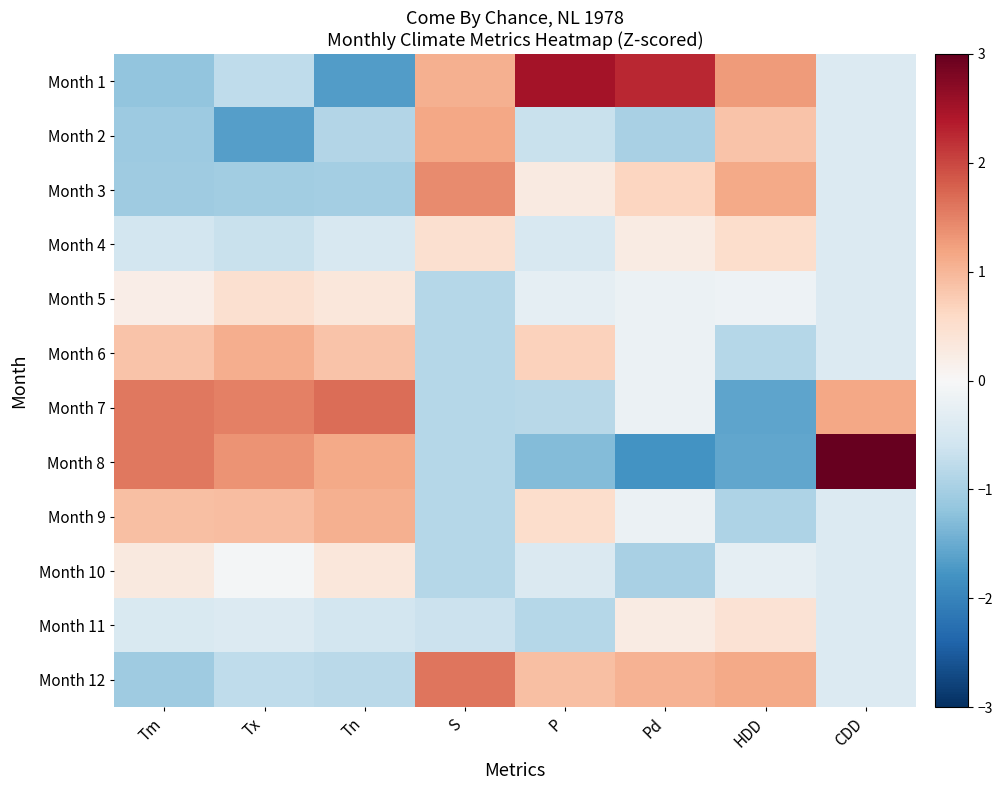

Which has a higher value, CDD or S?

S